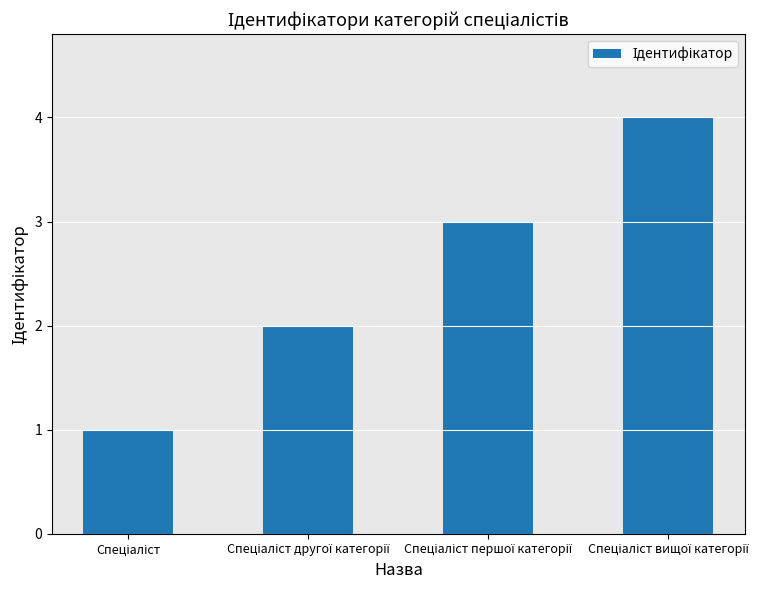

What is the difference between the maximum and minimum values?

3